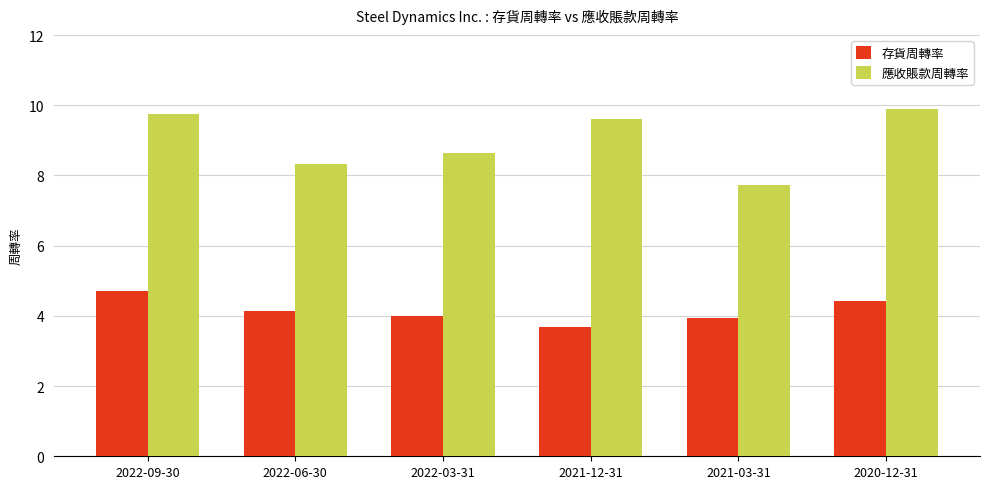

What is the total value across all series at 2021-03-31?

11.7